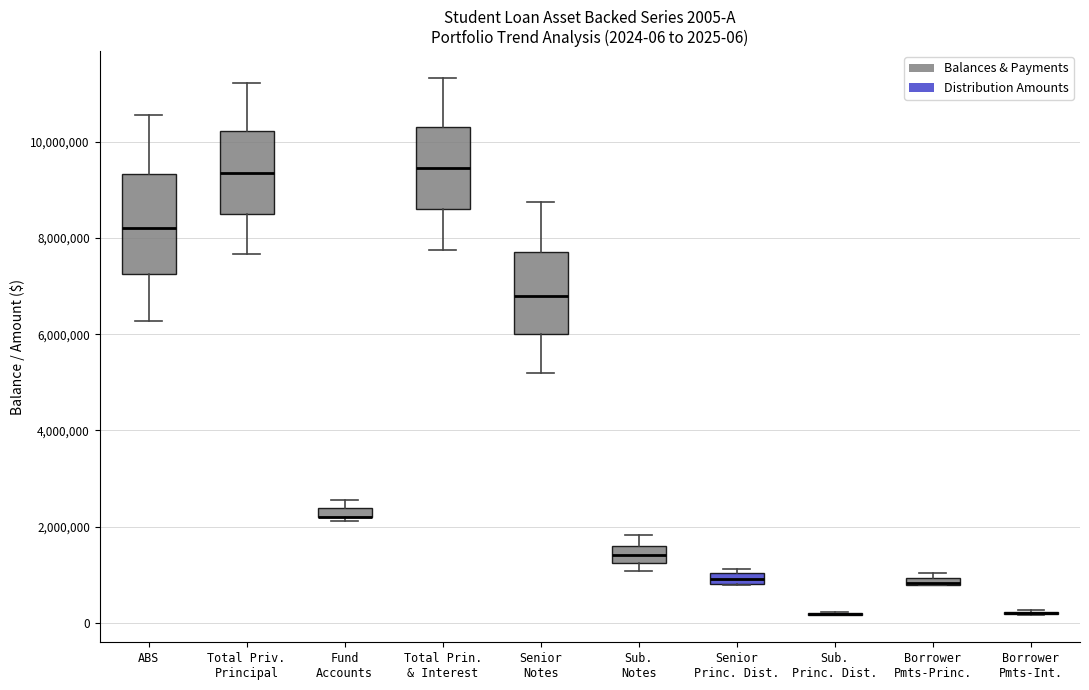

Which box is the tallest, from its lower edge to its upper edge?

ABS